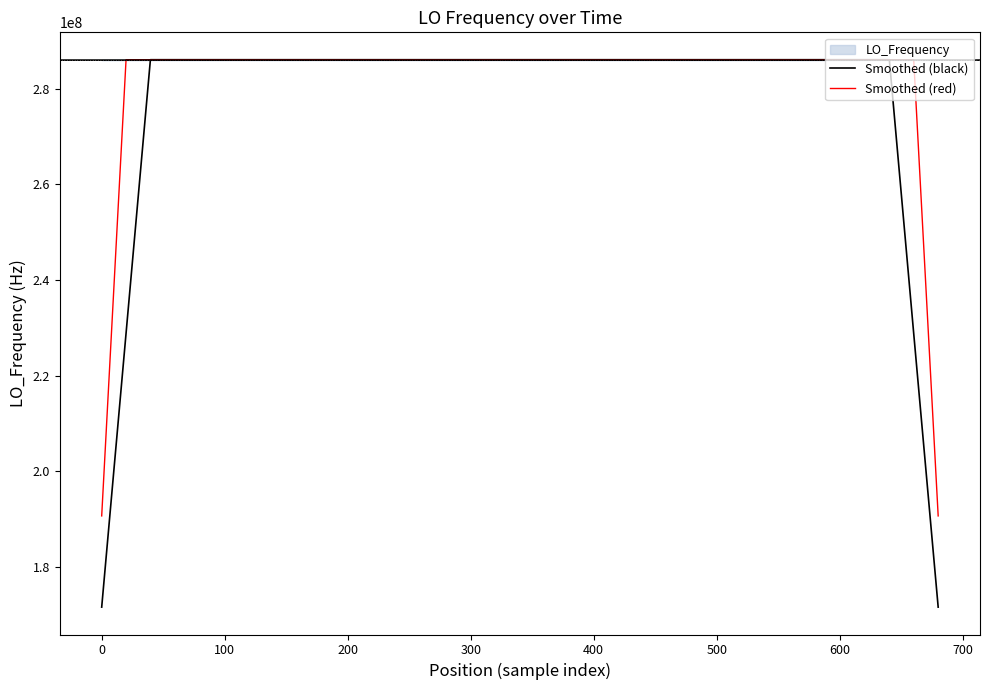

What is the minimum value for Smoothed (black)?

171628200.2